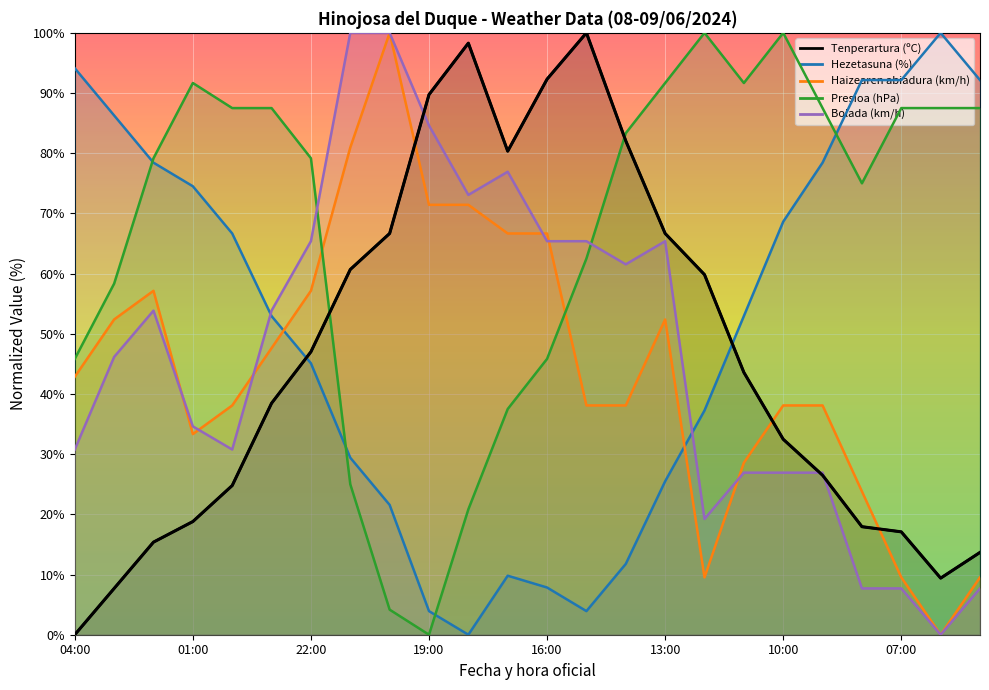

What are all the series names shown in the legend?

Tenperartura (ºC), Hezetasuna (%), Haizearen abiadura (km/h), Presioa (hPa), Bolada (km/h)